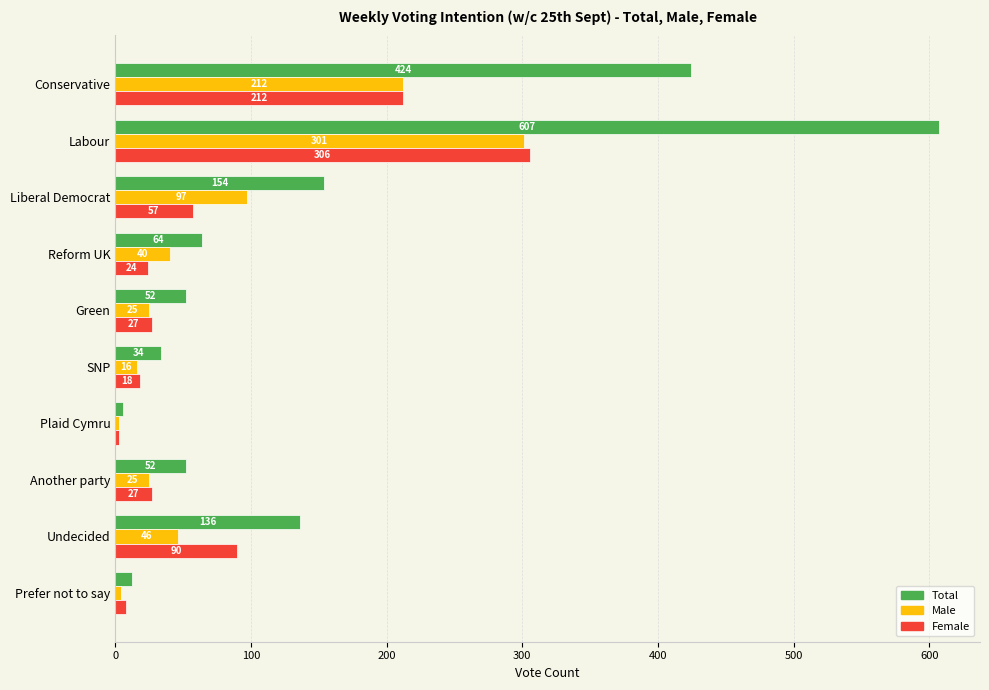

True or false: Male has a value of 3 at Plaid Cymru.

True